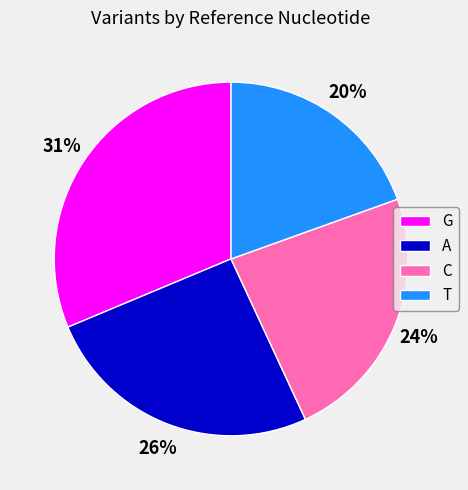

To the nearest percent, what percentage of the pie is C?

24%